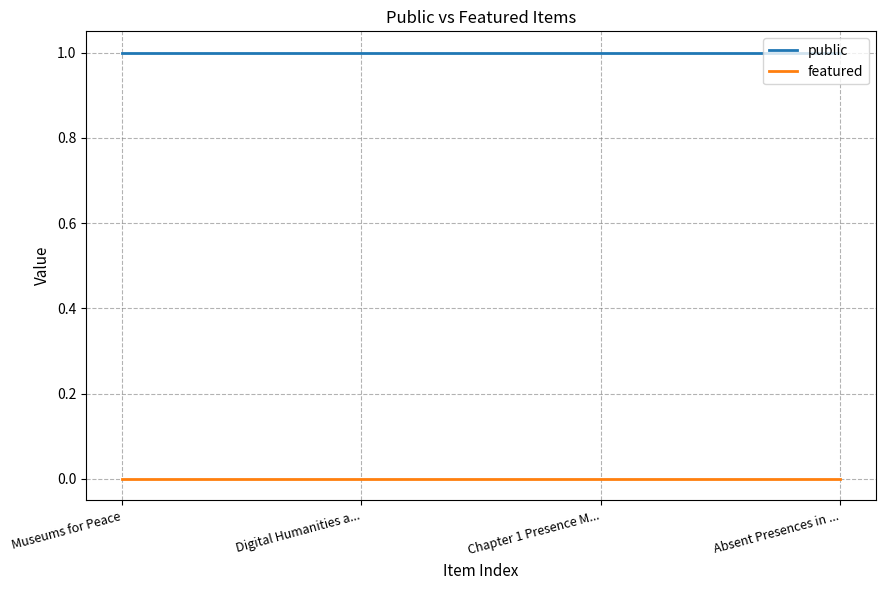

The featured series shows 0 at Museums for Peace. True or false?

True